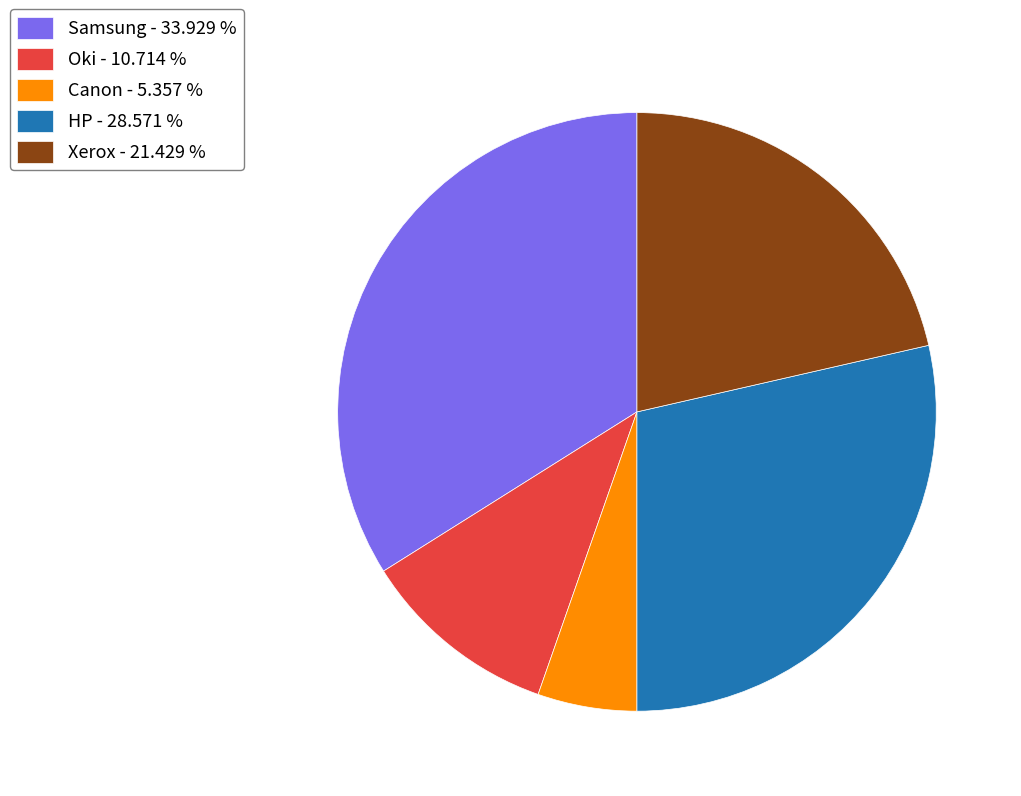

Is the sum of Oki and Samsung greater than half?

No